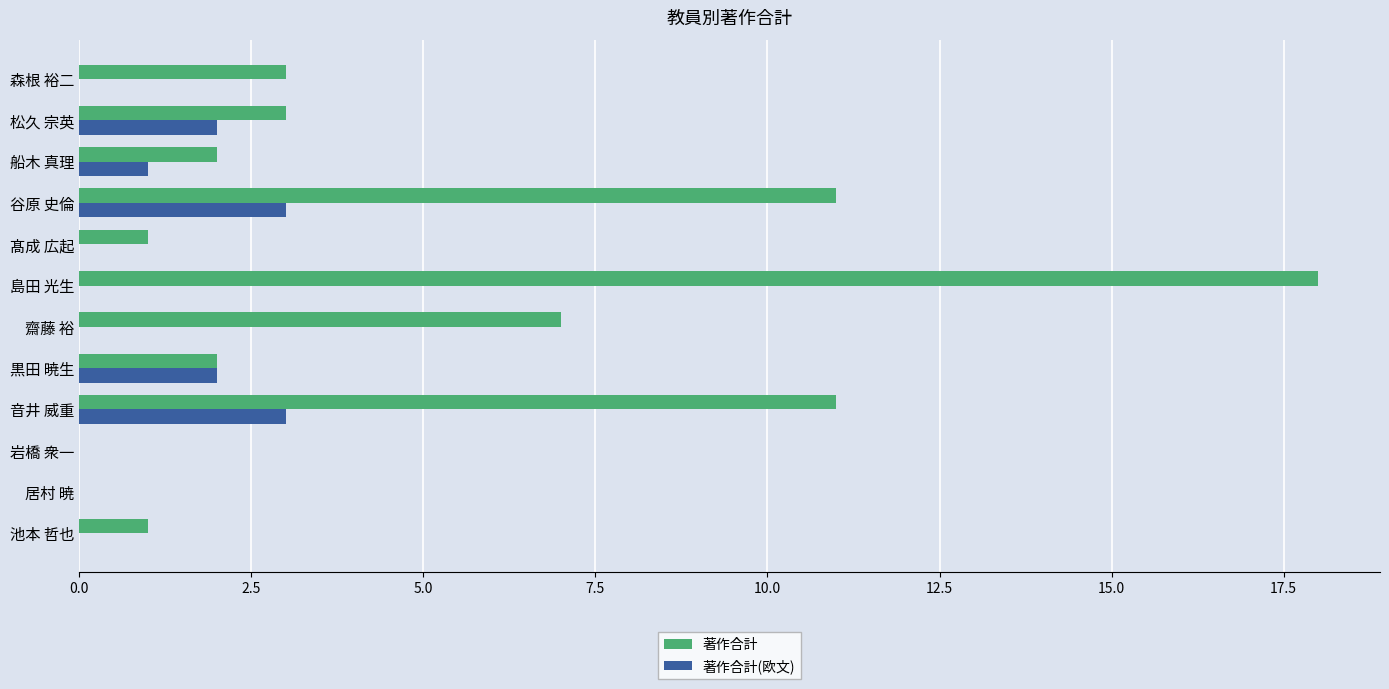

Is the value of 著作合計 at 髙成 広起 greater than the value of 著作合計(欧文) at 音井 威重?

No